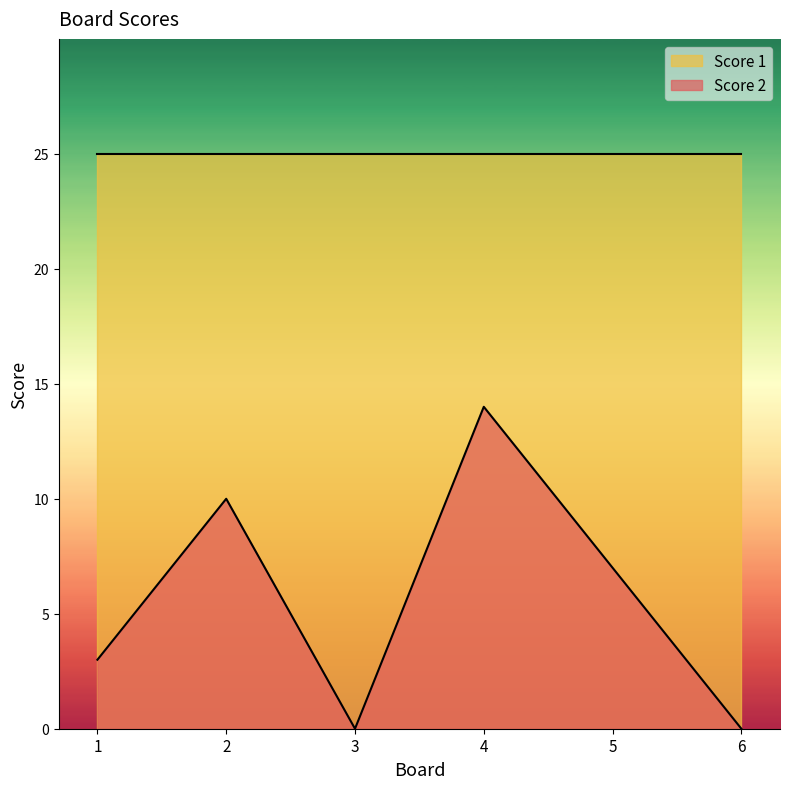

Rank the categories by value from lowest to highest.

3, 6, 1, 5, 2, 4